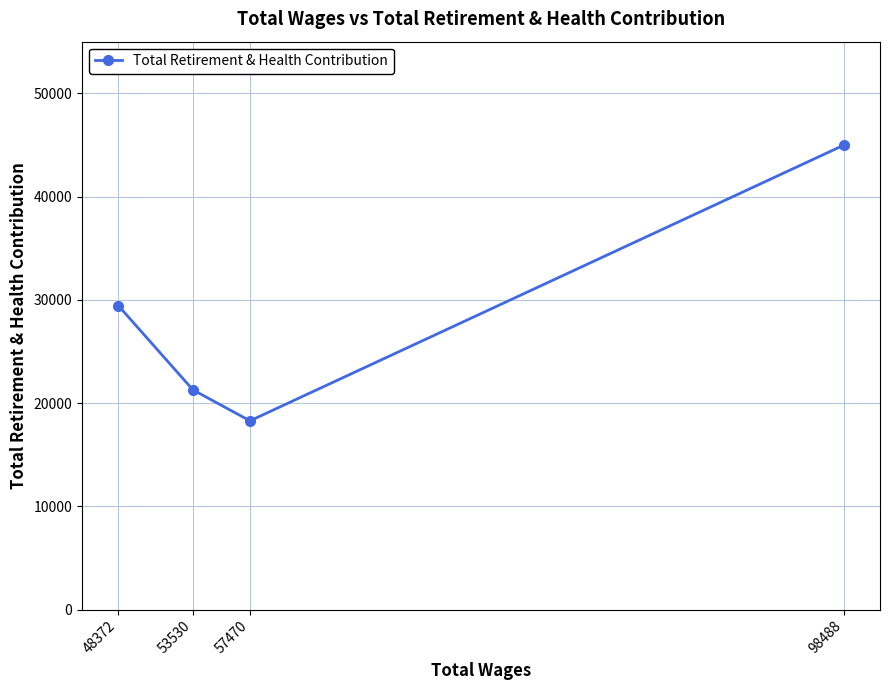

Which has a higher value, 98488 or 48372?

98488